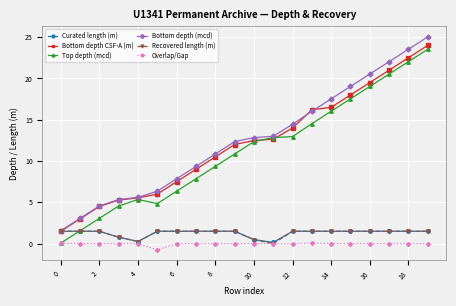

What is the maximum value shown in the chart?

25.0